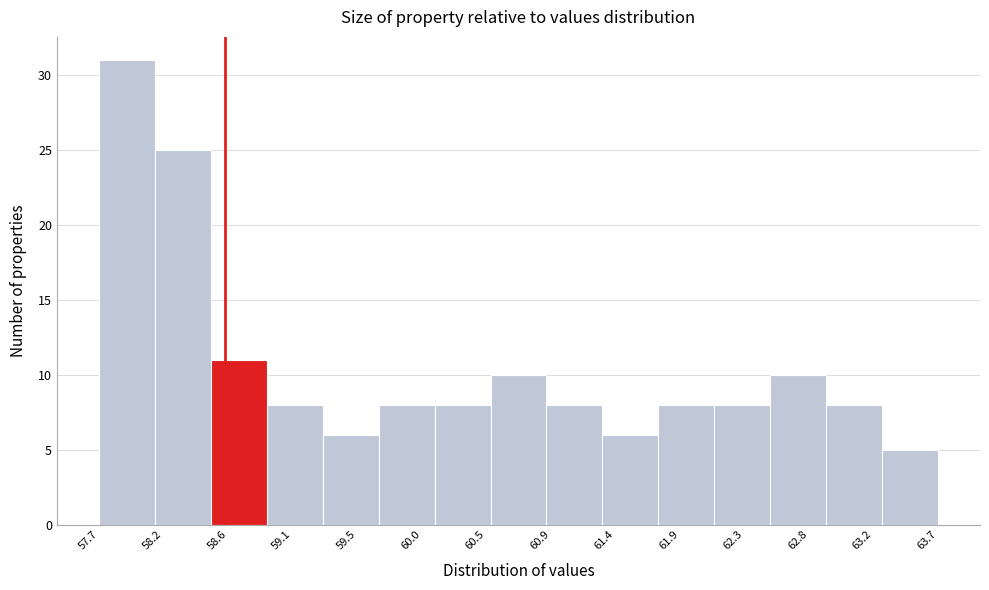

Over which range of the x-axis is the bar tallest?

57.7 to 58.1